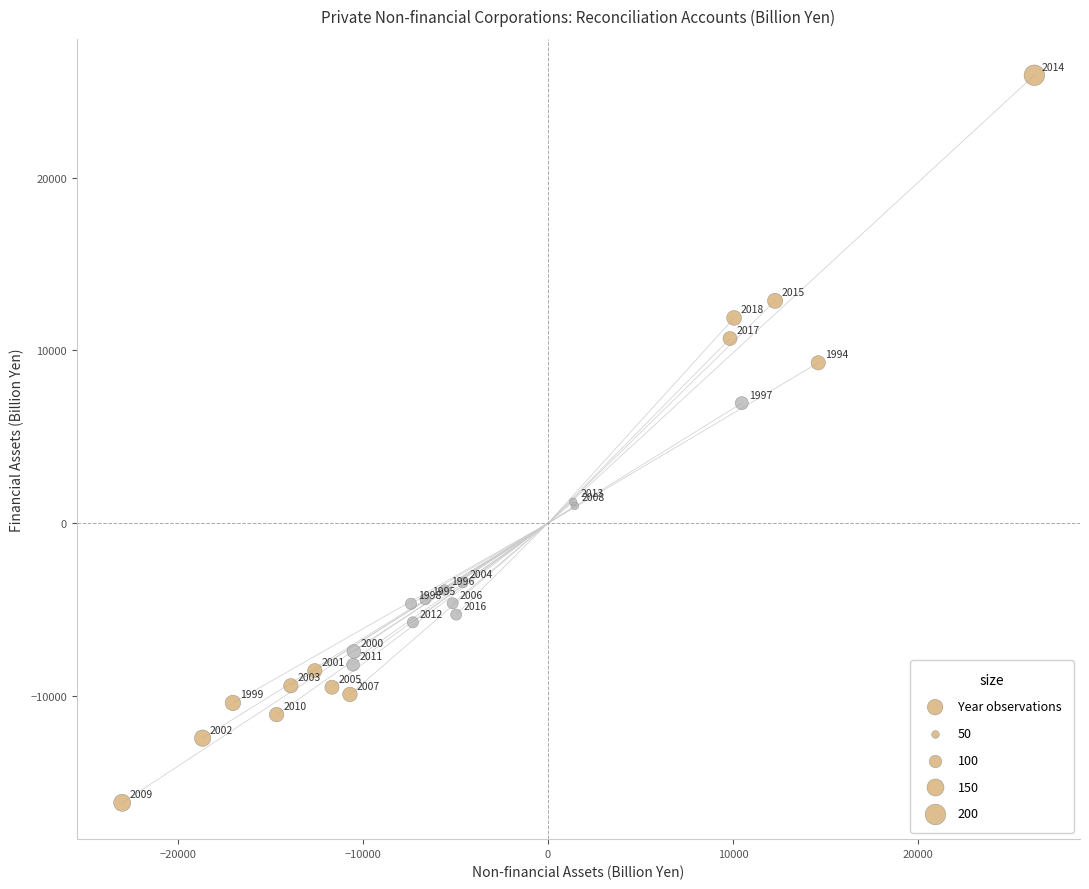

What Y value in the scatter plot is closest to 4873?

6947.5